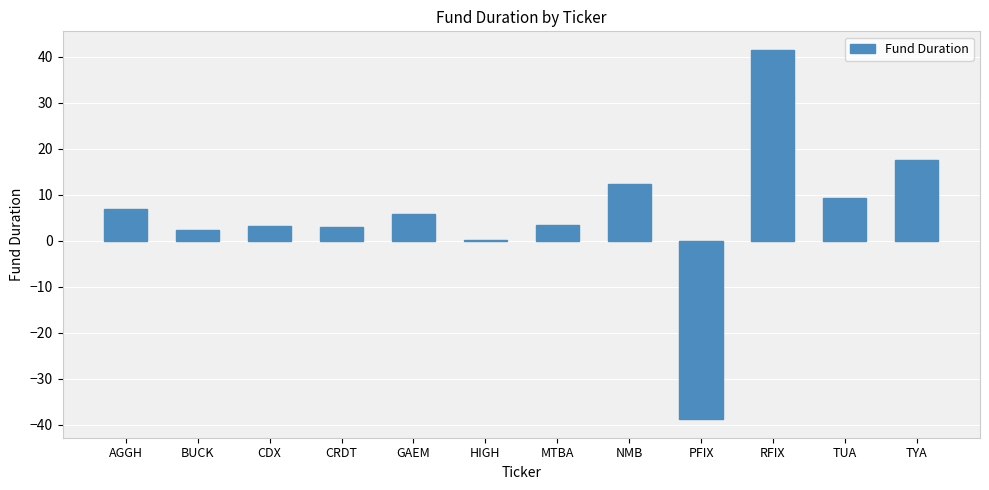

What value does the data have at TYA?

17.6